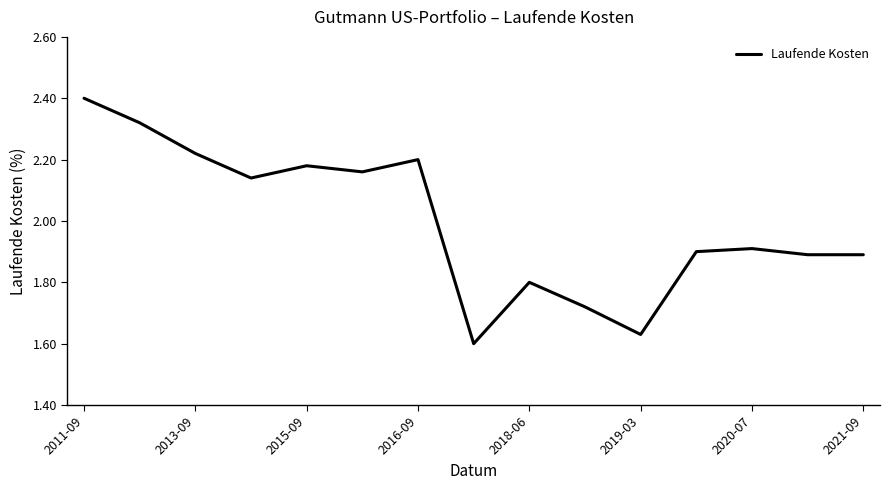

What is the difference between the maximum and minimum values?

0.8